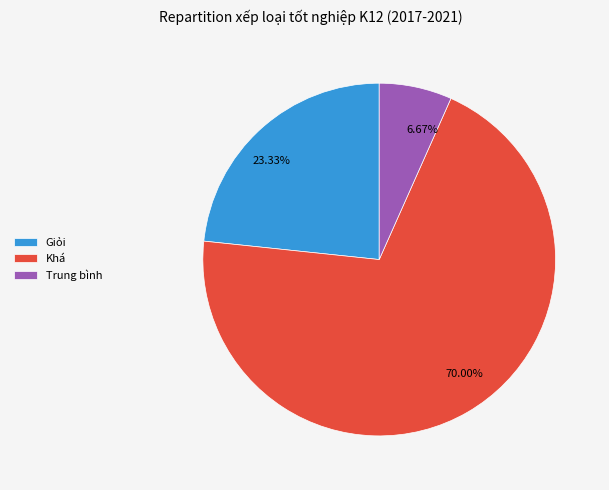

Rank the categories by value from highest to lowest.

Khá, Giỏi, Trung bình